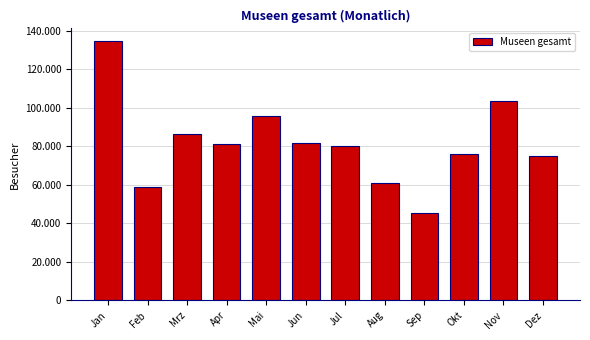

Does the chart contain stacked bars?

No